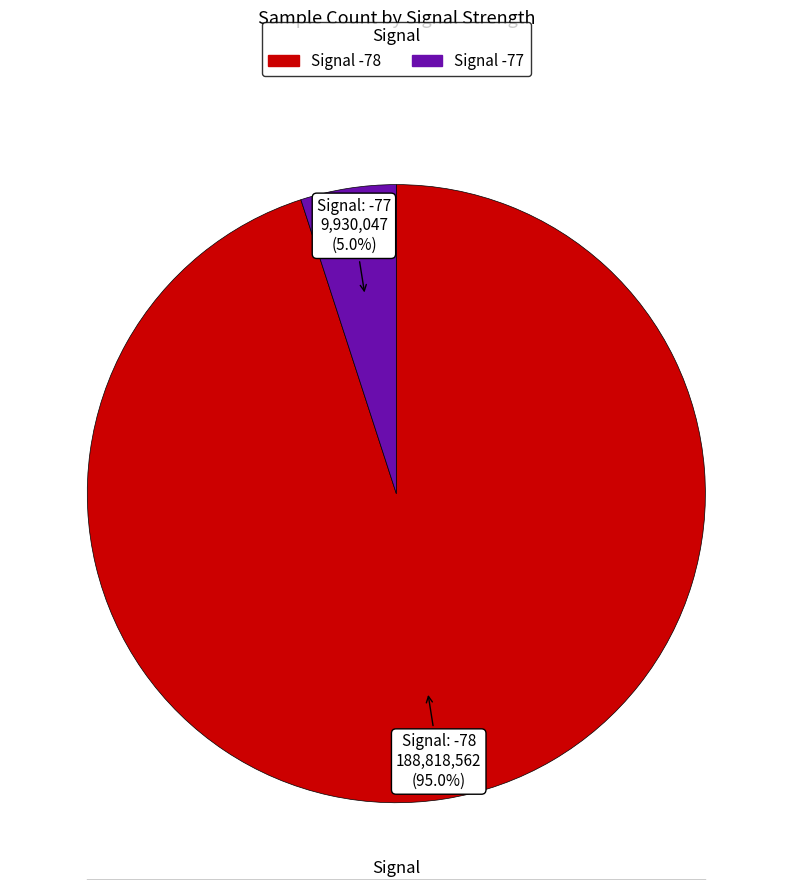

Is there a majority slice in this chart?

Yes